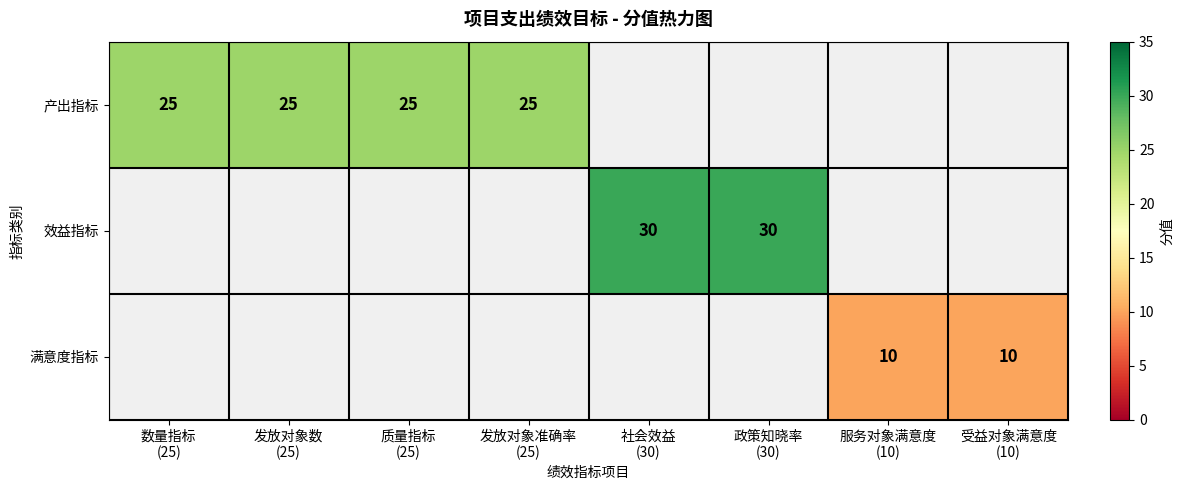

At which label does 效益指标 reach its peak?

数量指标 (25)